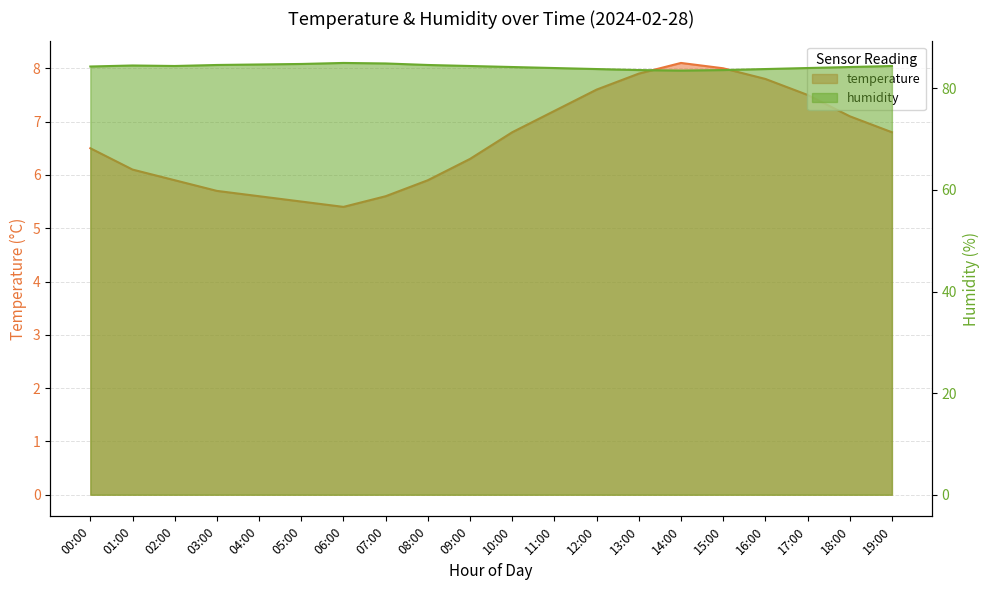

True or false: humidity and temperature intersect in this chart.

False